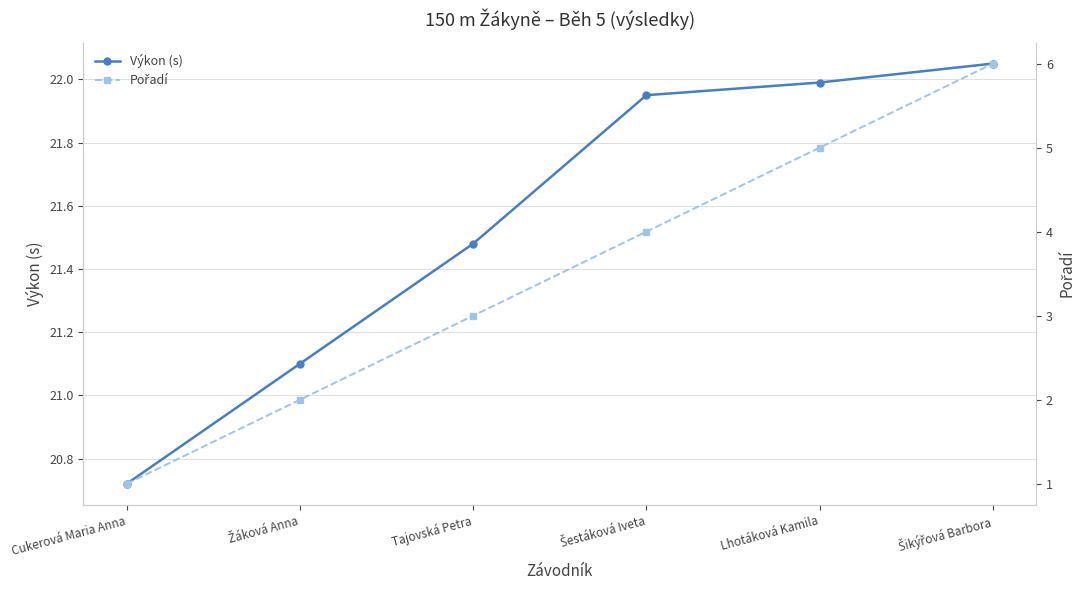

List the labels in order of Pořadí value, smallest first.

Cukerová Maria Anna, Žáková Anna, Tajovská Petra, Šestáková Iveta, Lhotáková Kamila, Šikýřová Barbora